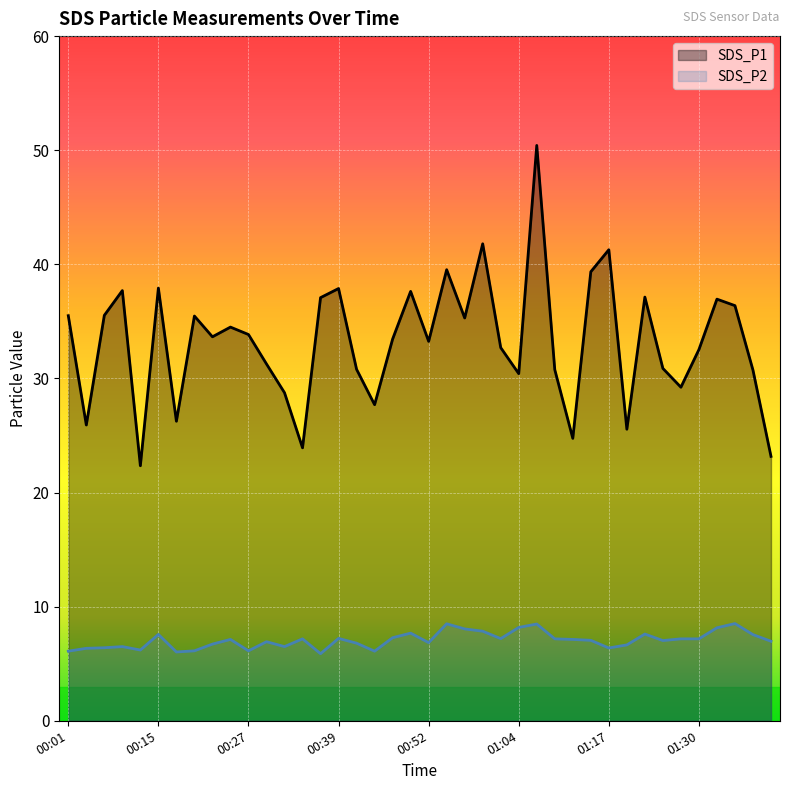

What is the sum of the SDS_P2 values at 14 and 11?

12.8